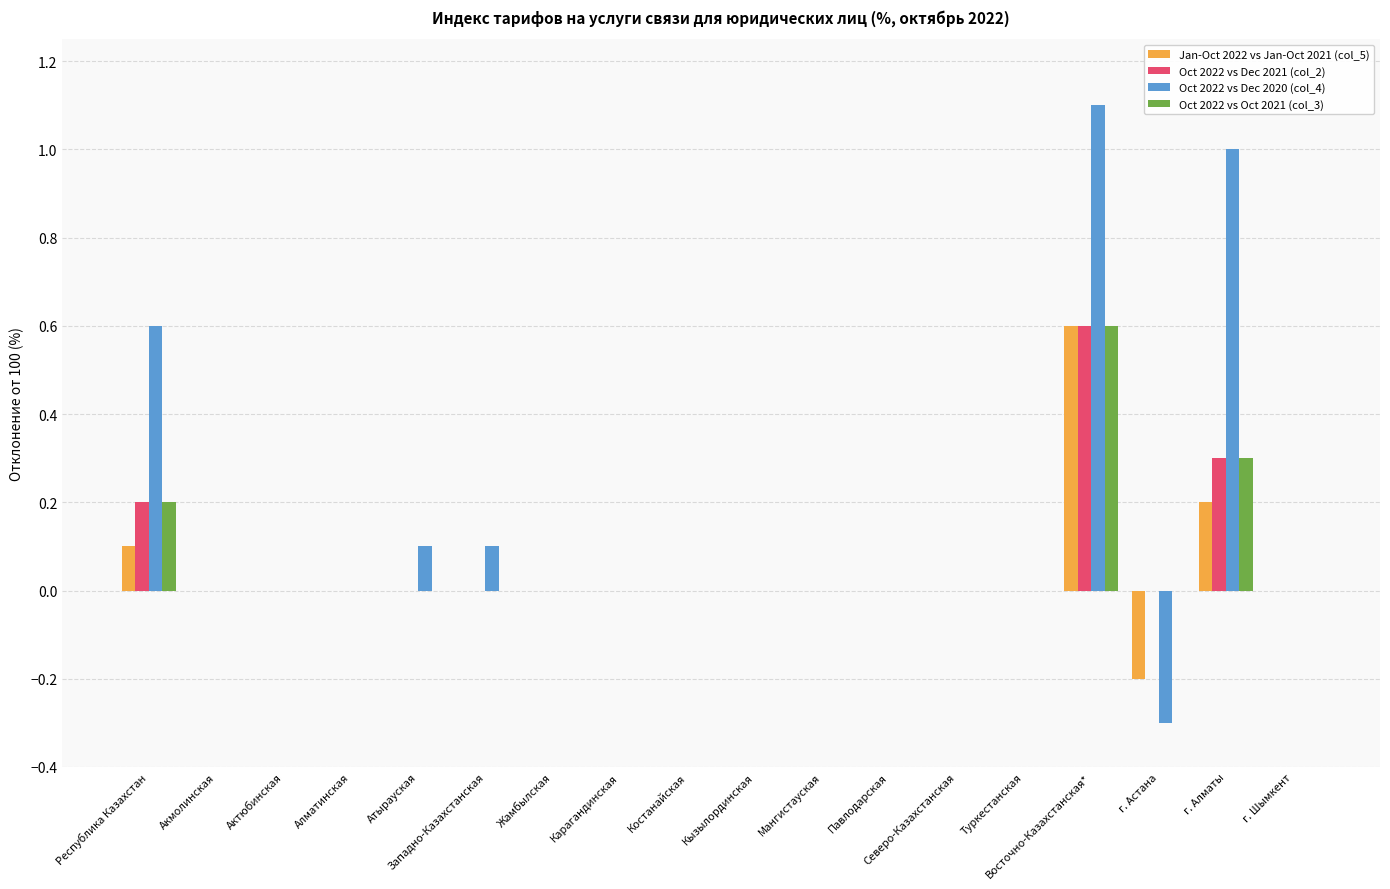

What is the maximum value shown in the chart?

1.1